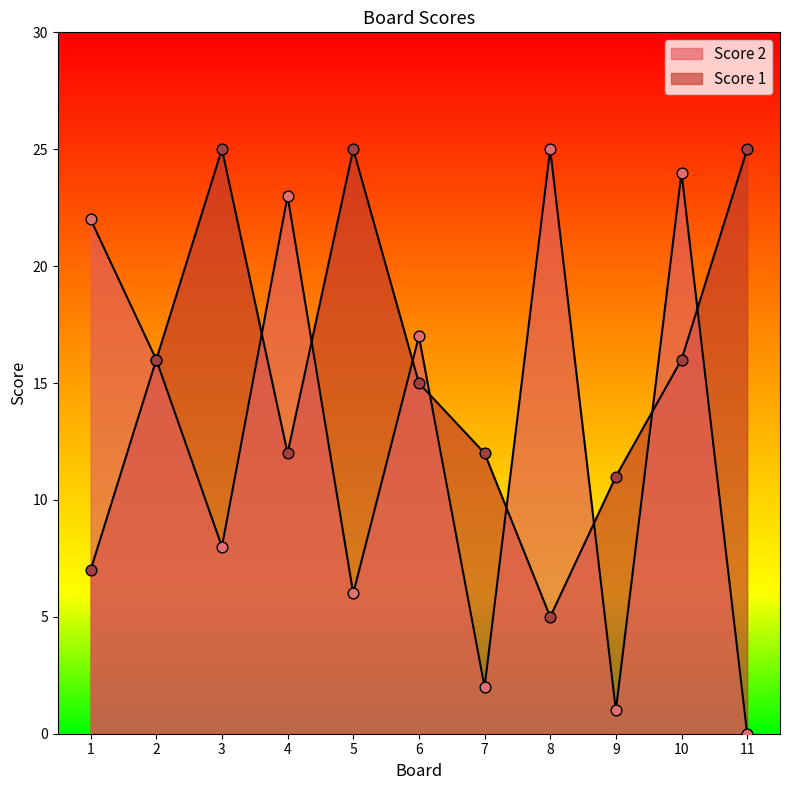

Which series has the largest total across all categories?

Score 1